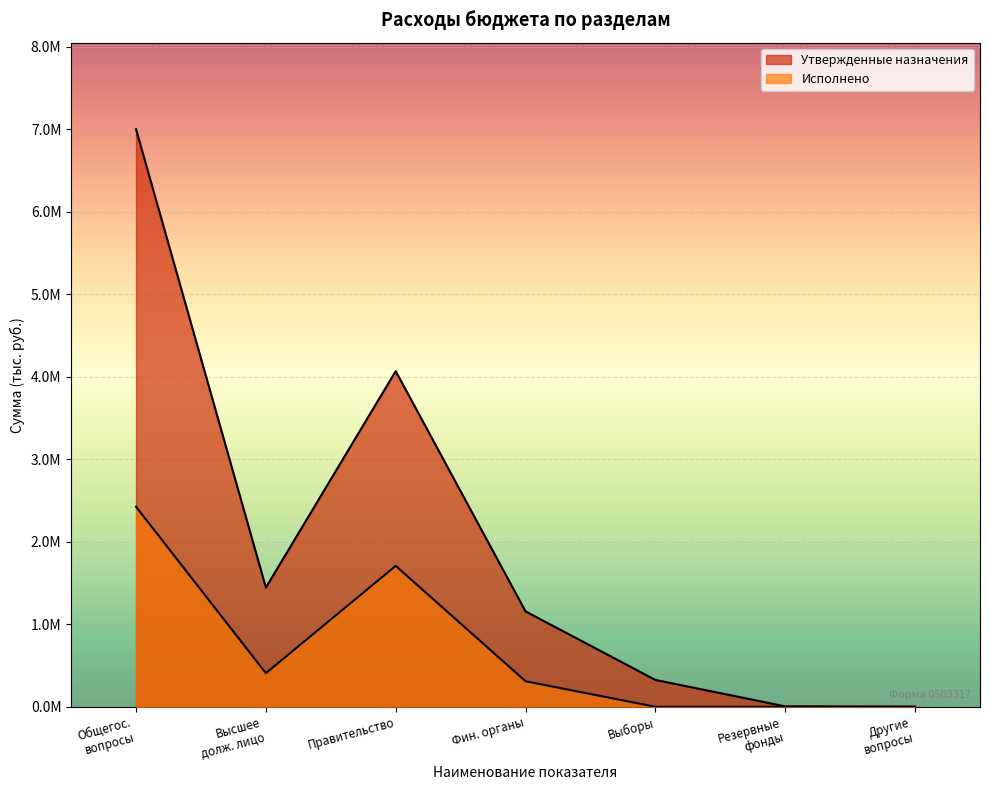

At which category does the chart reach its peak across all series?

Общегос. вопросы